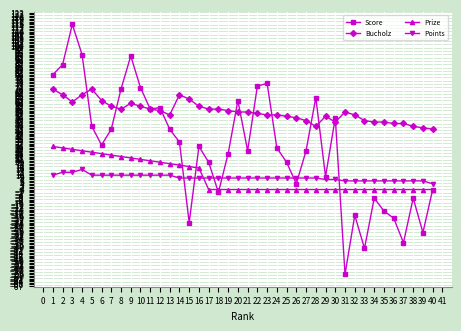

Where is the first local minimum for Score?

6